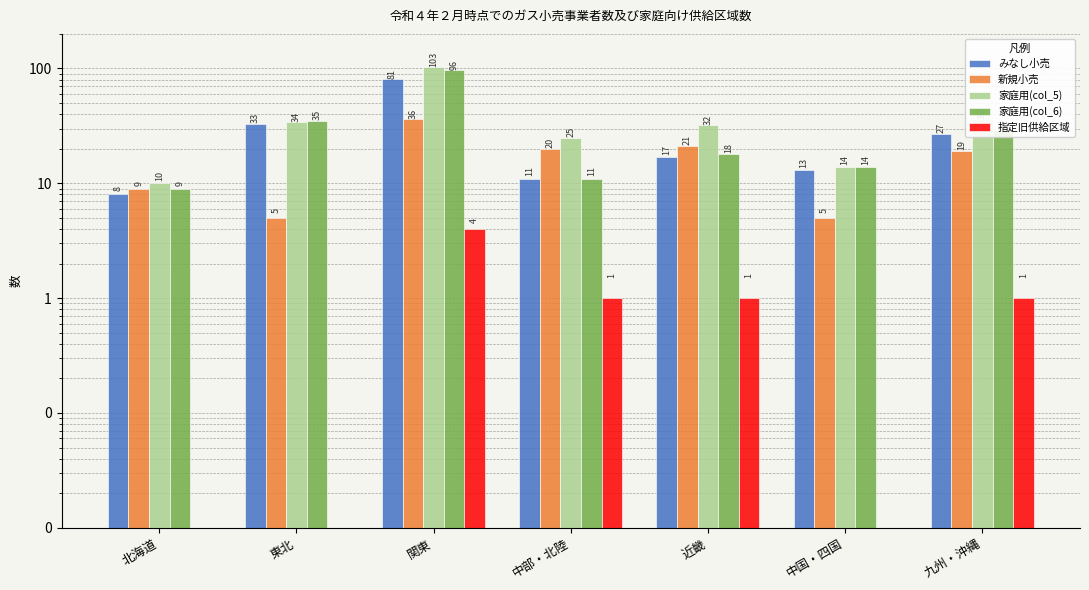

Which series has the largest total across all categories?

家庭用(col_5)